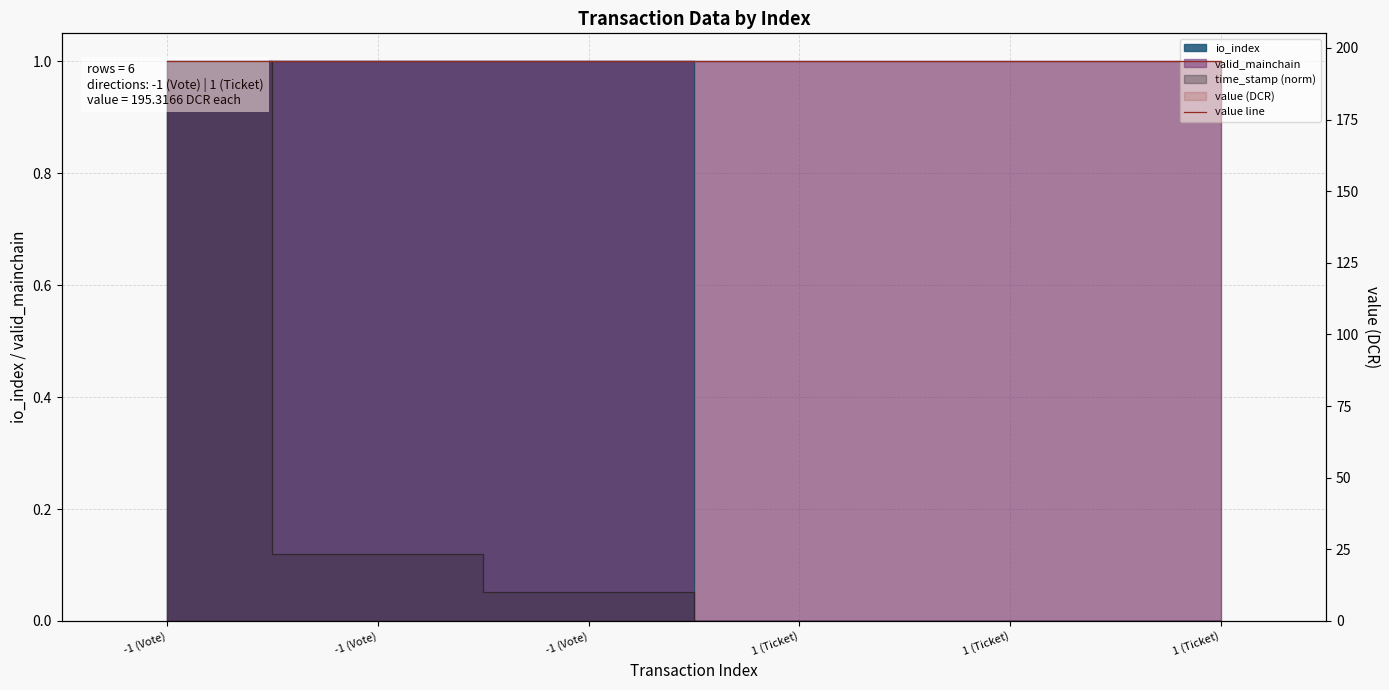

True or false: time_stamp_norm has a value of 0.1 at -1 (Vote).

True